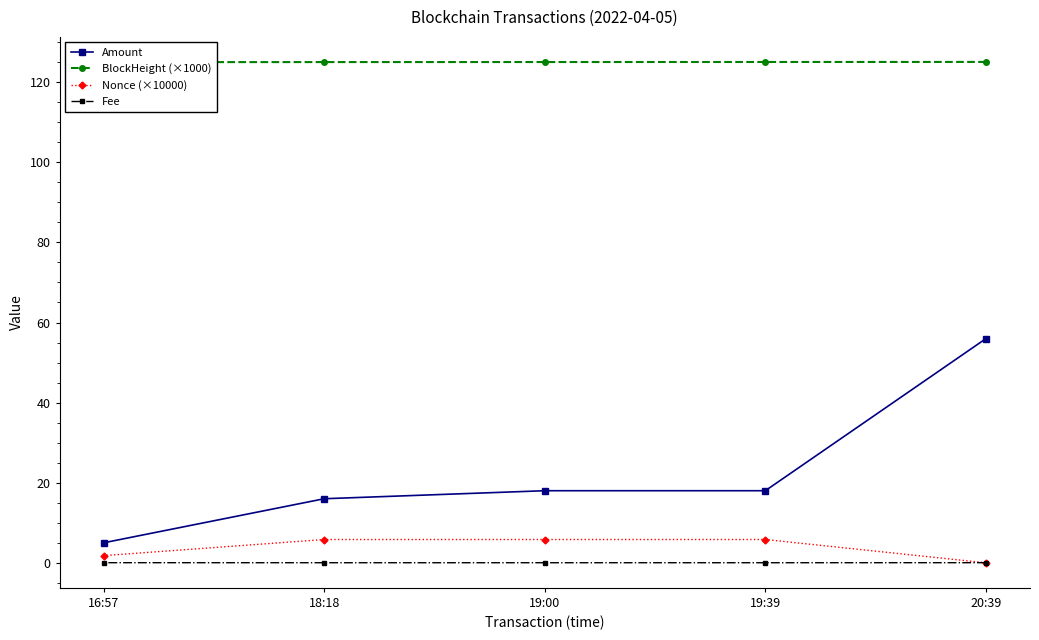

At how many categories does at least one series exceed 95?

5